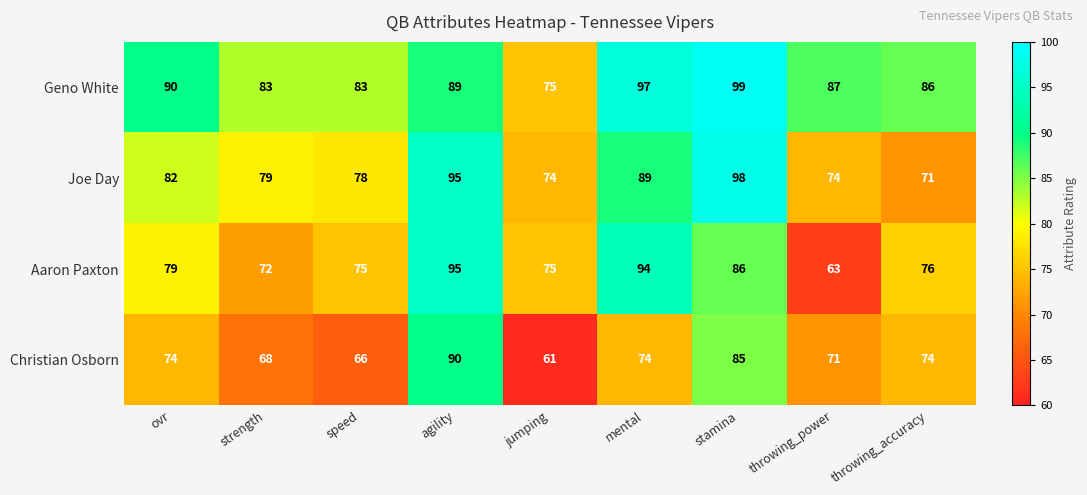

Where is Joe Day nearest to the value 84?

ovr